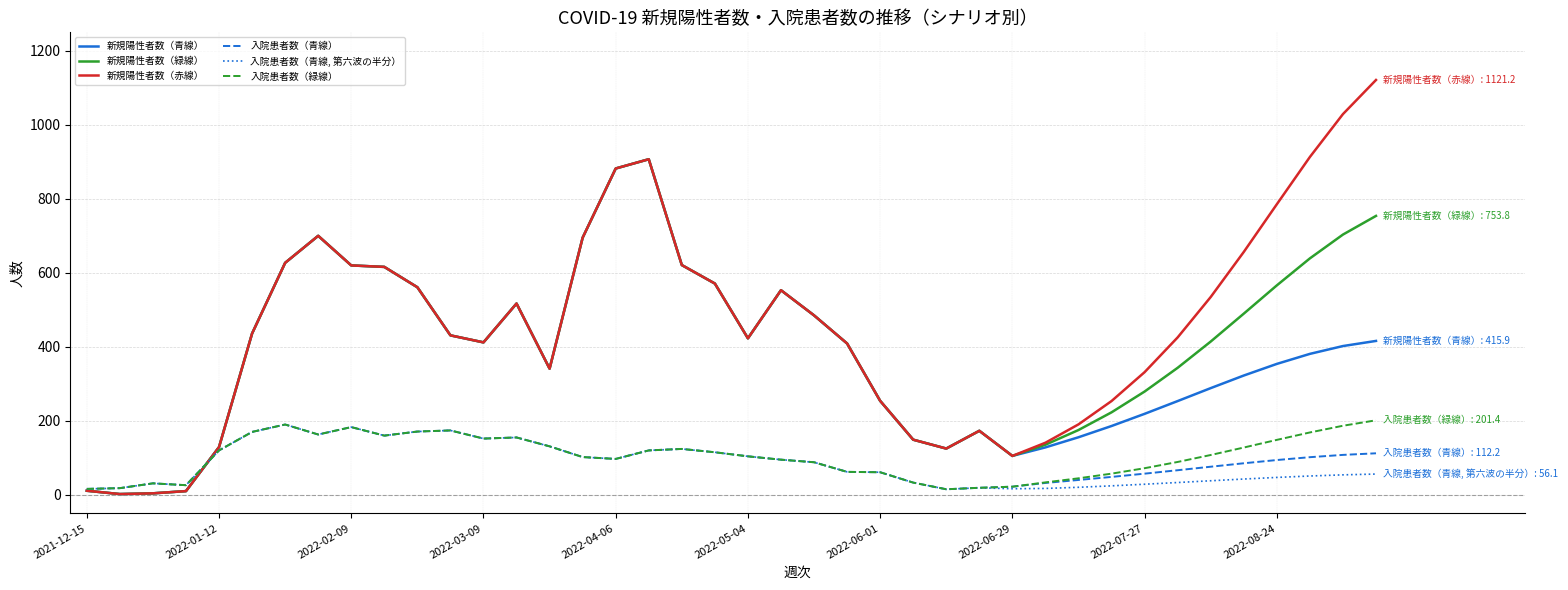

Which series has the largest range (max minus min)?

新規陽性者数（赤線）